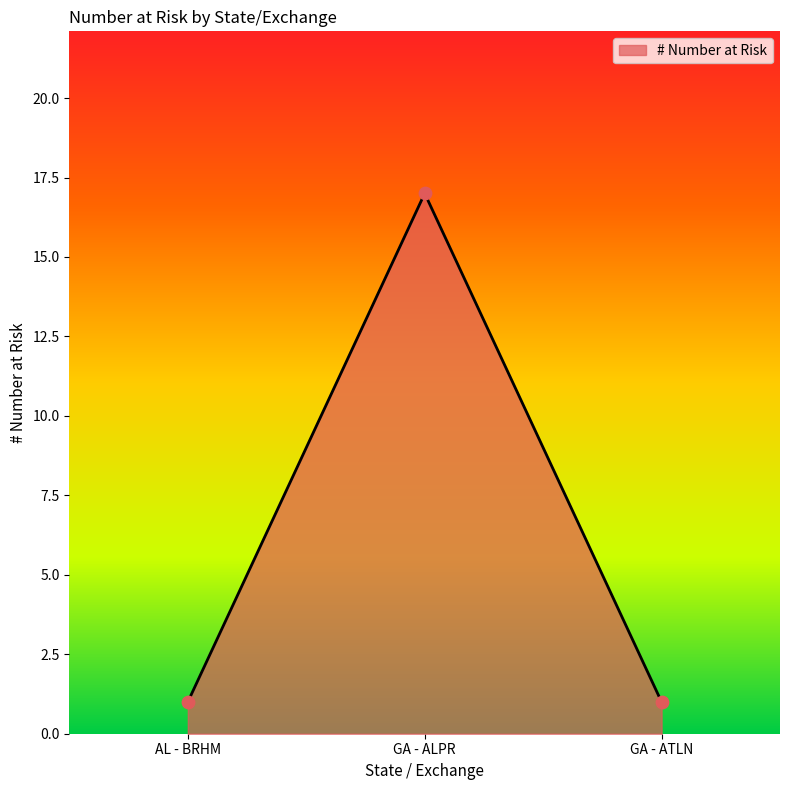

Which has a higher value, GA - ATLN or GA - ALPR?

GA - ALPR